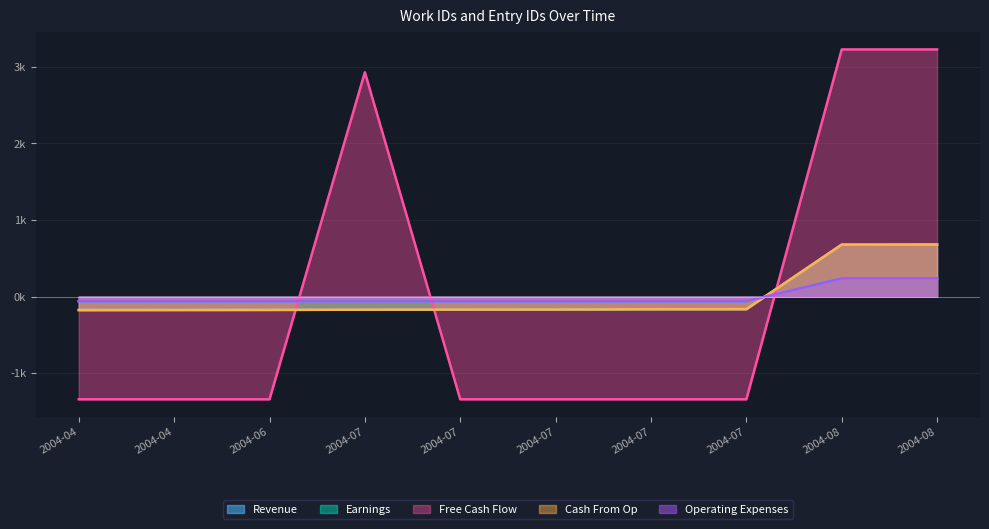

Rank the categories by Revenue value from lowest to highest.

2004-04, 2004-04, 2004-06, 2004-07, 2004-07, 2004-07, 2004-07, 2004-07, 2004-08, 2004-08